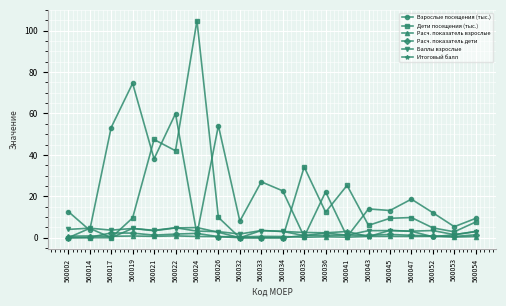

The value of Взрослые посещения (тыс.) at 560036 is 22.2. True or false?

True